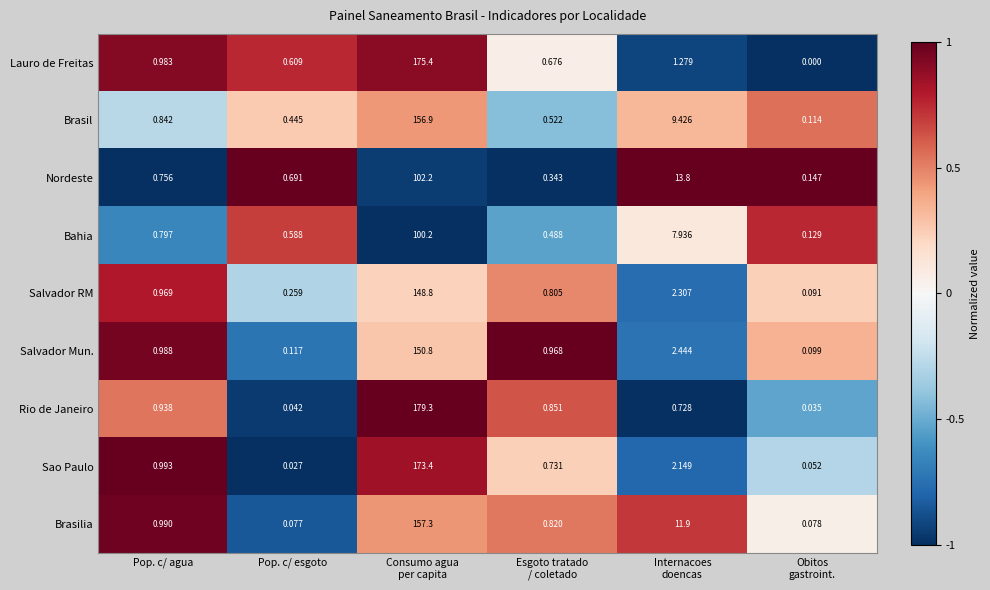

Which series has the largest range (max minus min)?

Rio de Janeiro